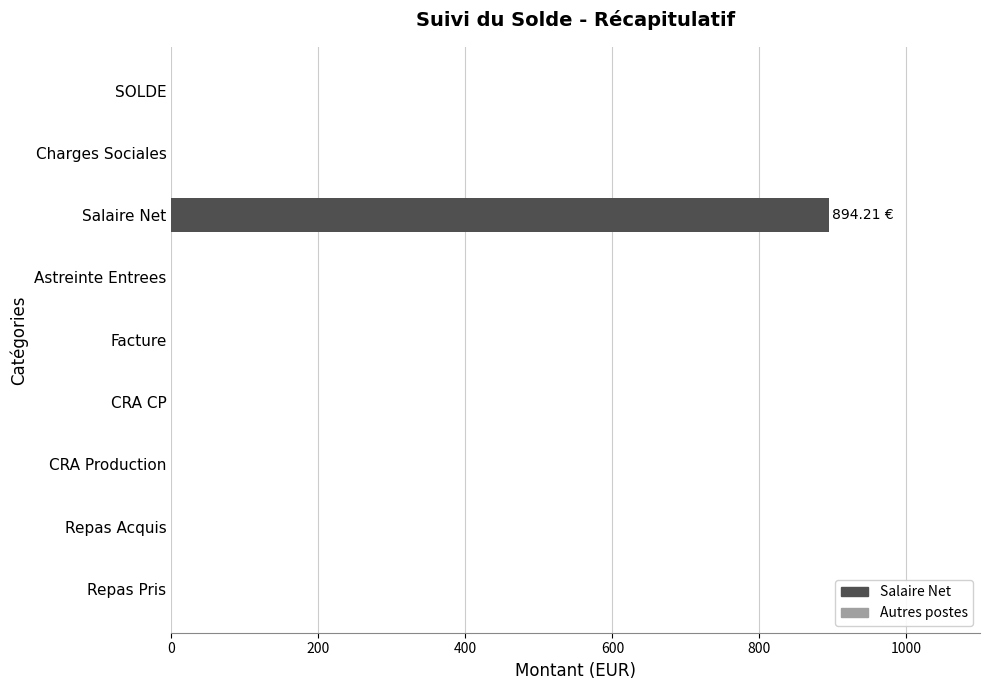

Which has a higher value, Facture or Salaire Net?

Salaire Net